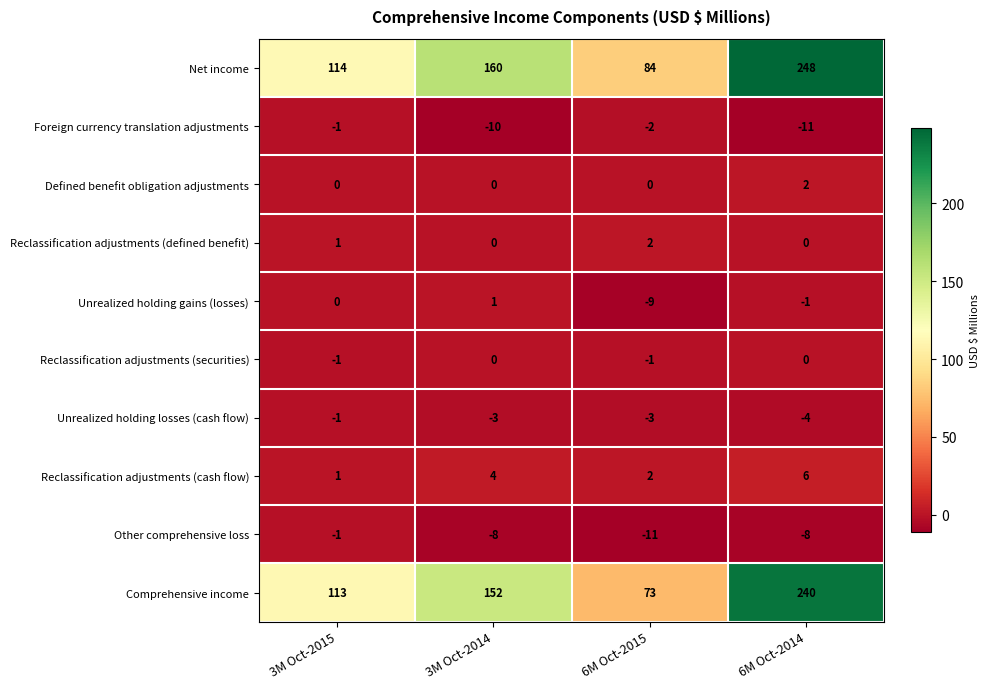

True or false: Unrealized holding gains (losses) has a value of 1 at 3M Oct-2014.

True